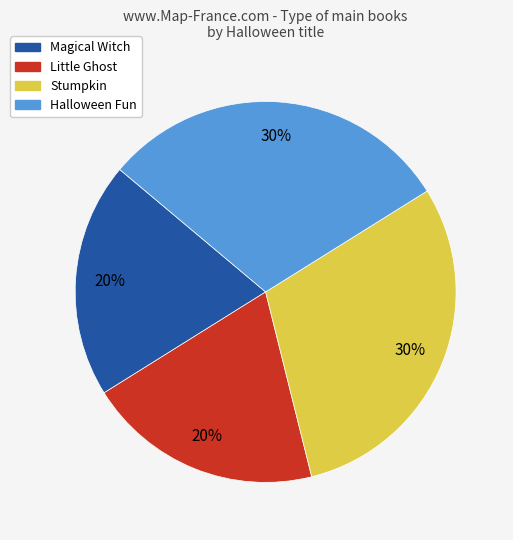

To the nearest percent, what is the difference between the Halloween Fun and Little Ghost slice percentages?

10%